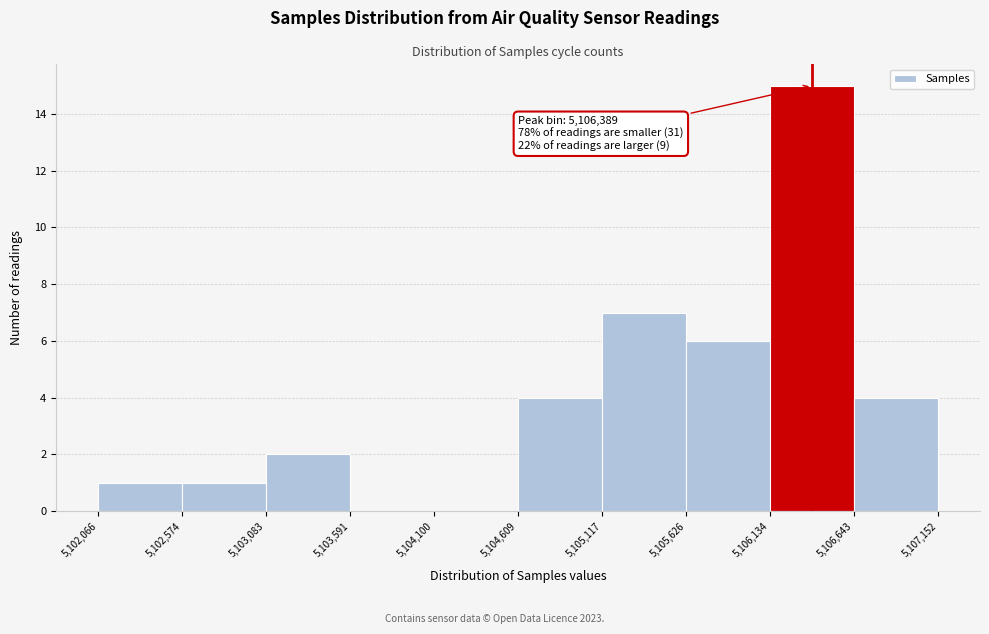

Which range on the x-axis has the tallest bar?

5,106,134 to 5,106,643